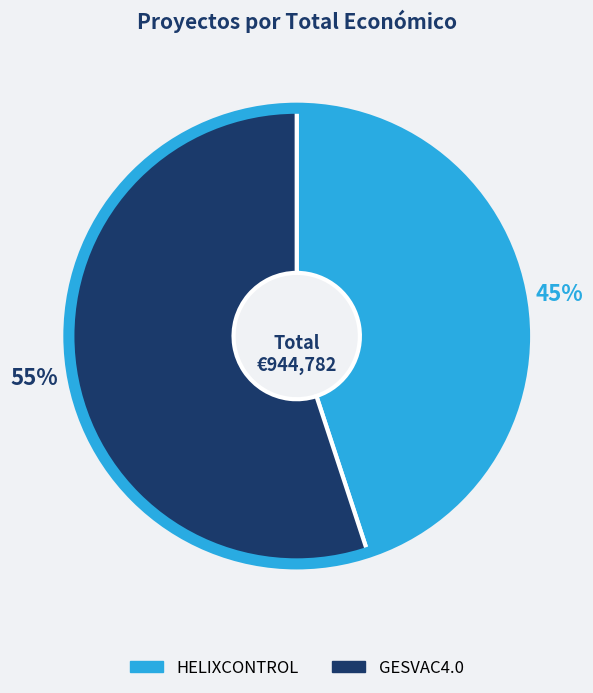

Which has a higher value, GESVAC4.0 or HELIXCONTROL?

GESVAC4.0